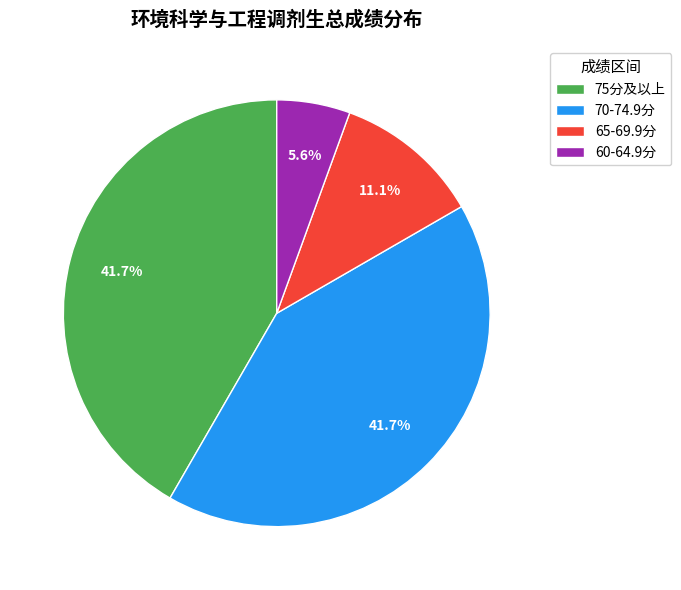

Which slice is the smallest?

60-64.9分